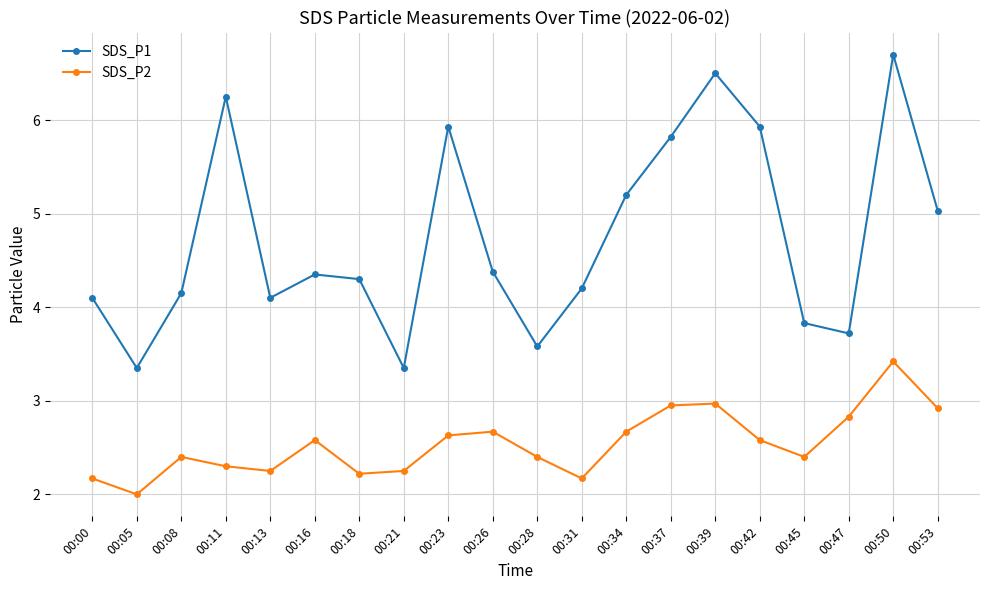

What is the value of the SDS_P2 point at the 3rd from the left?

2.4